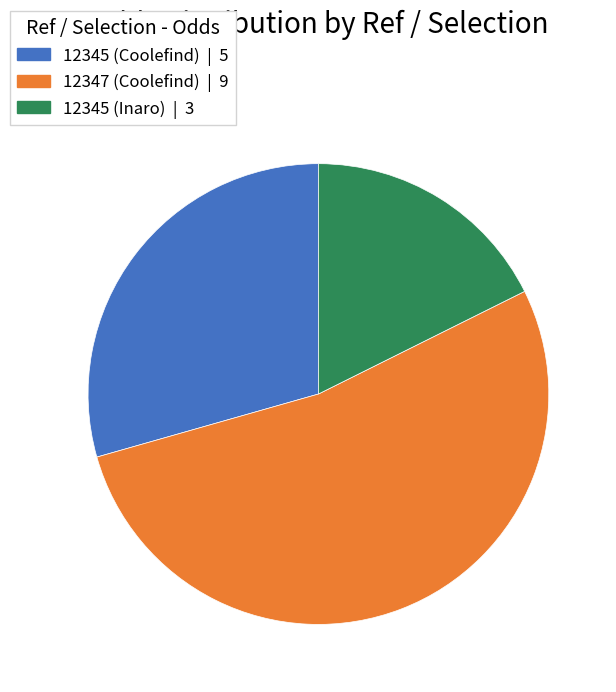

What is the ratio of the value at 12345 (Inaro) to the value at 12347 (Coolefind)?

0.3